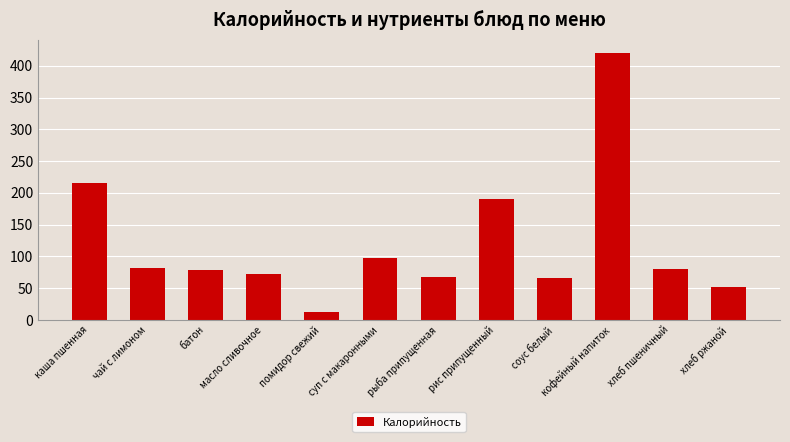

How many data points are above 79?

6